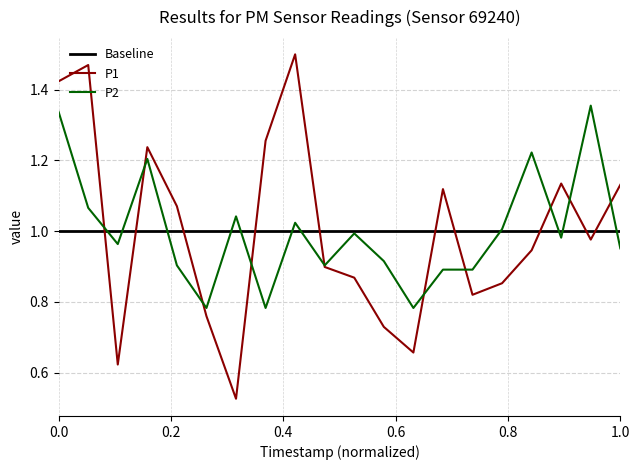

True or false: P2 and P1 cross at least once.

True